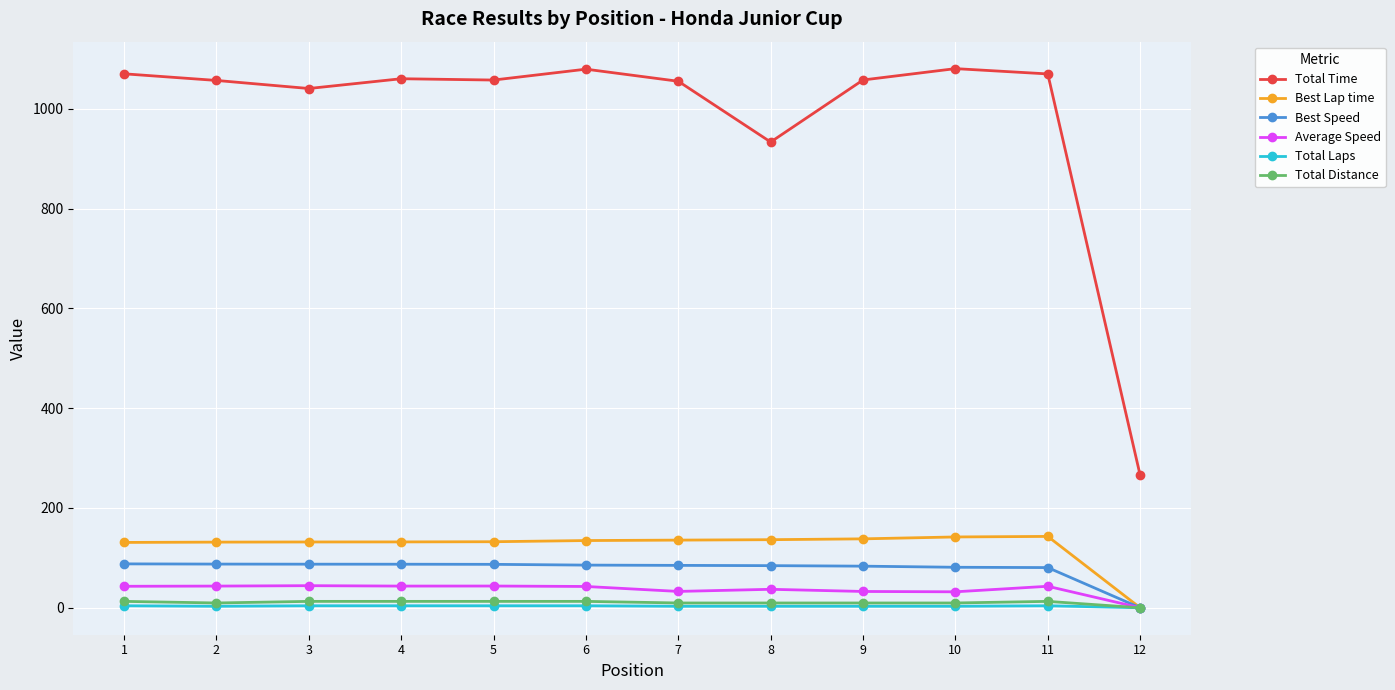

What is the value of the Total Distance point at the 11th from the left?

12.8